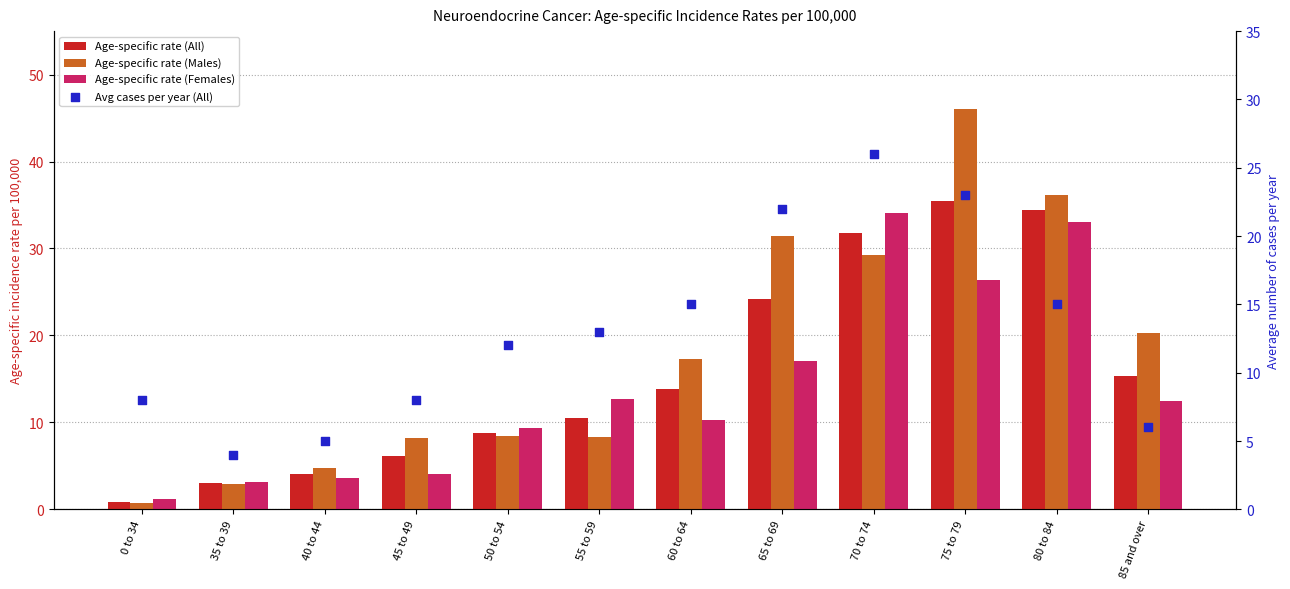

What are all the series names shown in the legend?

Age-specific rate (All), Age-specific rate (Males), Age-specific rate (Females), Avg cases per year (All)